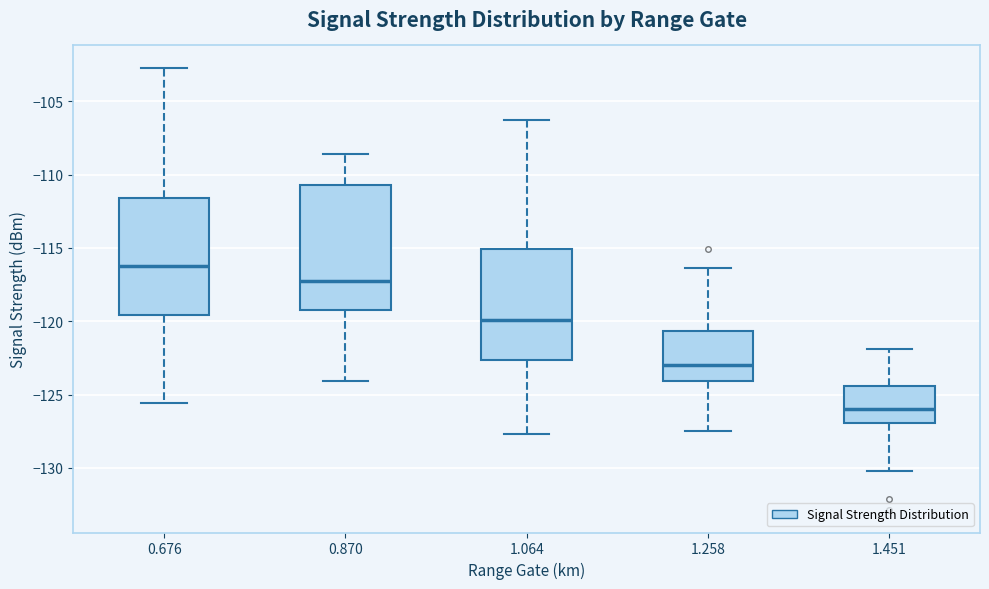

Which box's median line is the highest?

0.676